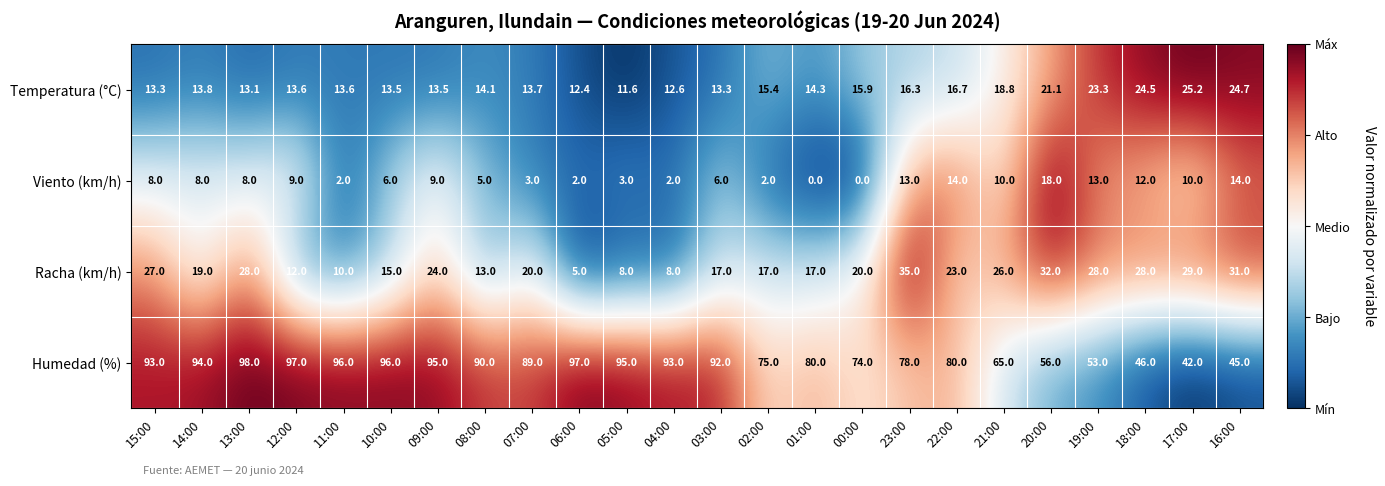

Which series has the largest range (max minus min)?

Humedad (%)